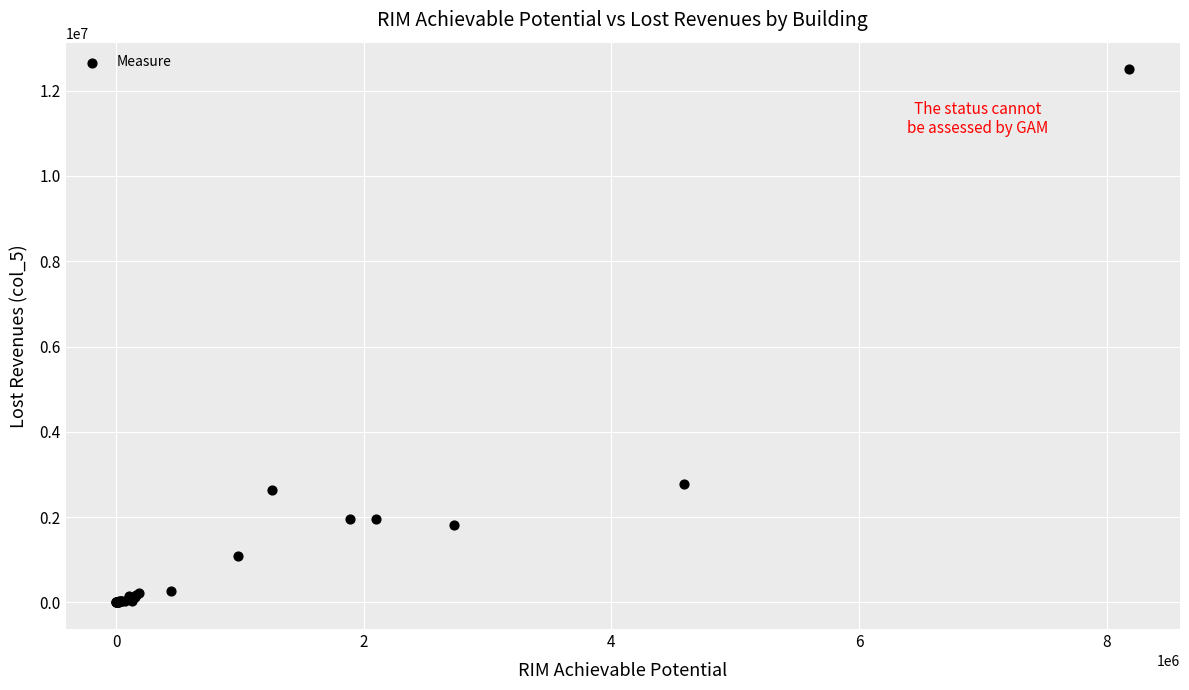

What Y value in the scatter plot is closest to 6250219?

2784567.4